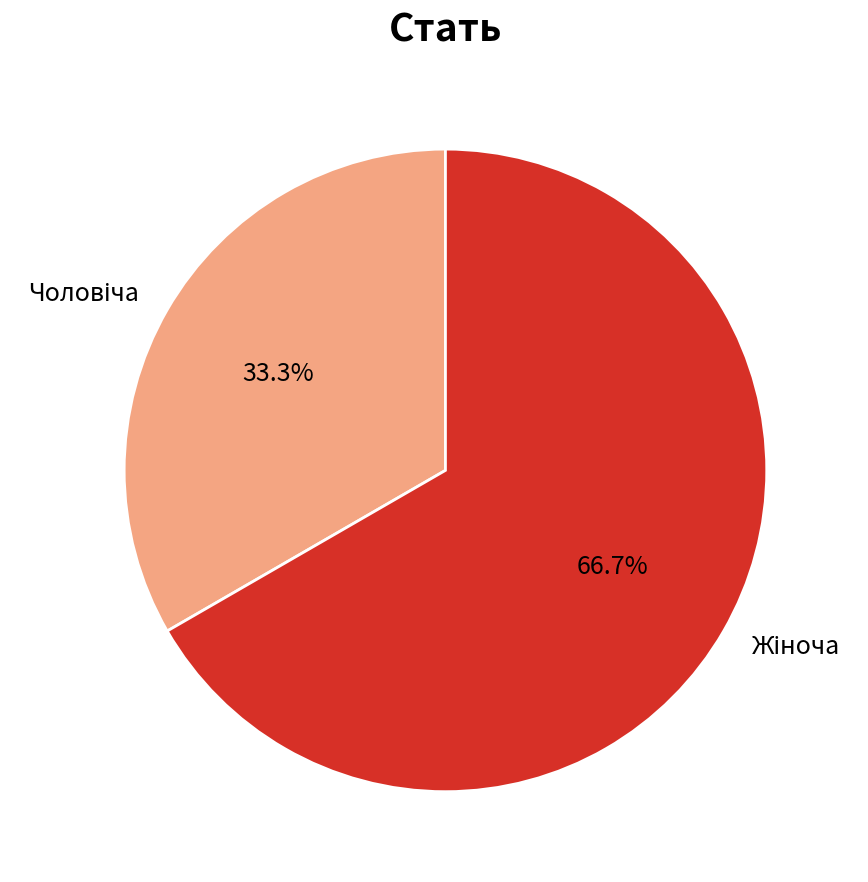

Is there a majority slice in this chart?

Yes